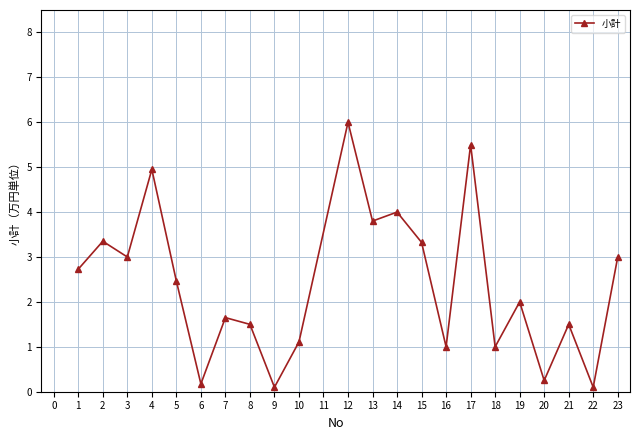

What is the change in value from 3 to 9?

-2.9